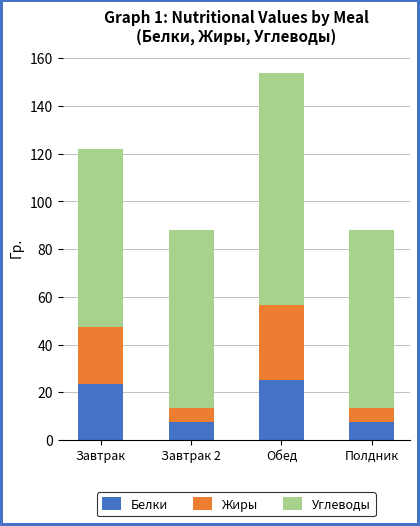

What is the sum of the Белки values at Завтрак and Полдник?

31.3